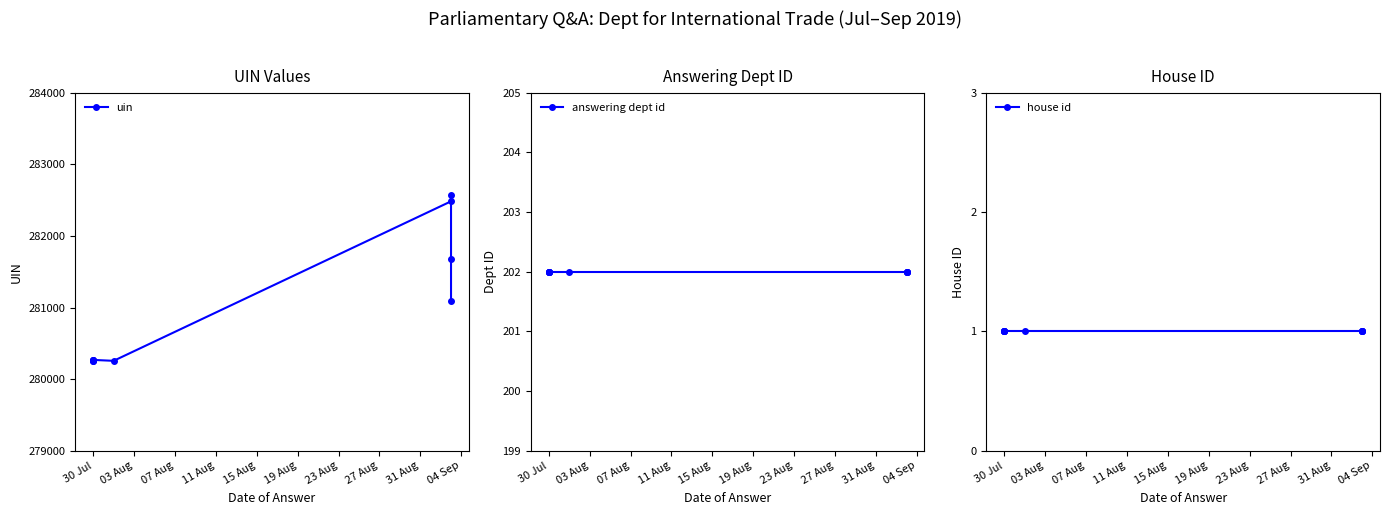

List the series in order of their peak value, lowest first.

house id, answering dept id, uin